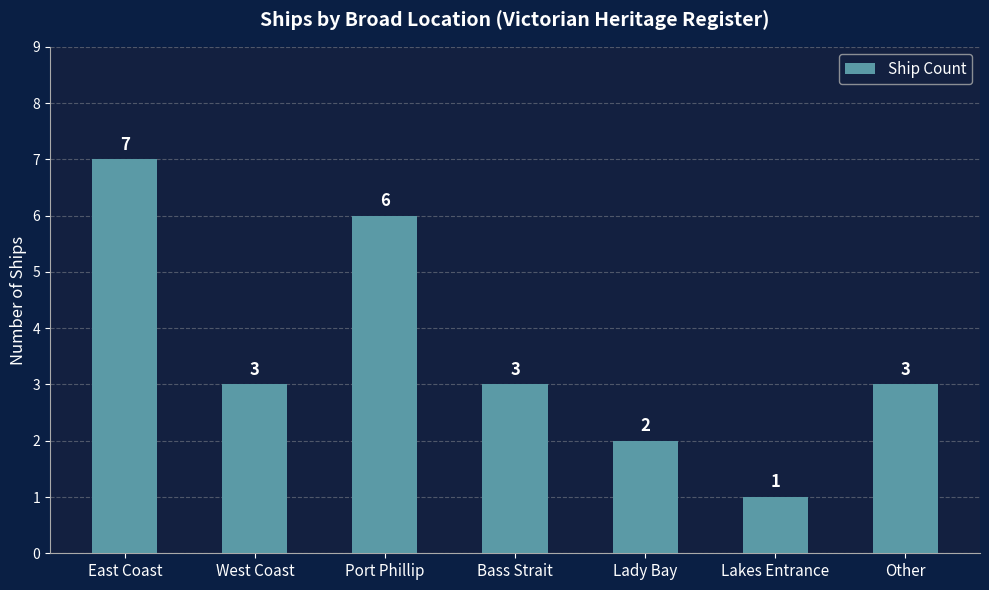

What is the change in value from East Coast to Lady Bay?

-5